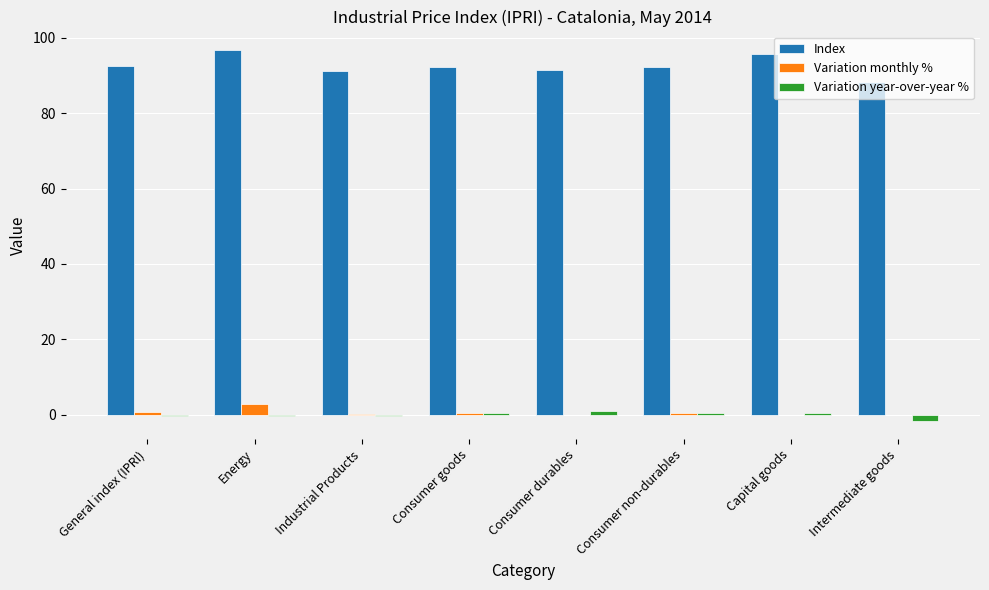

The value of Index at Industrial Products is 91.2. True or false?

True